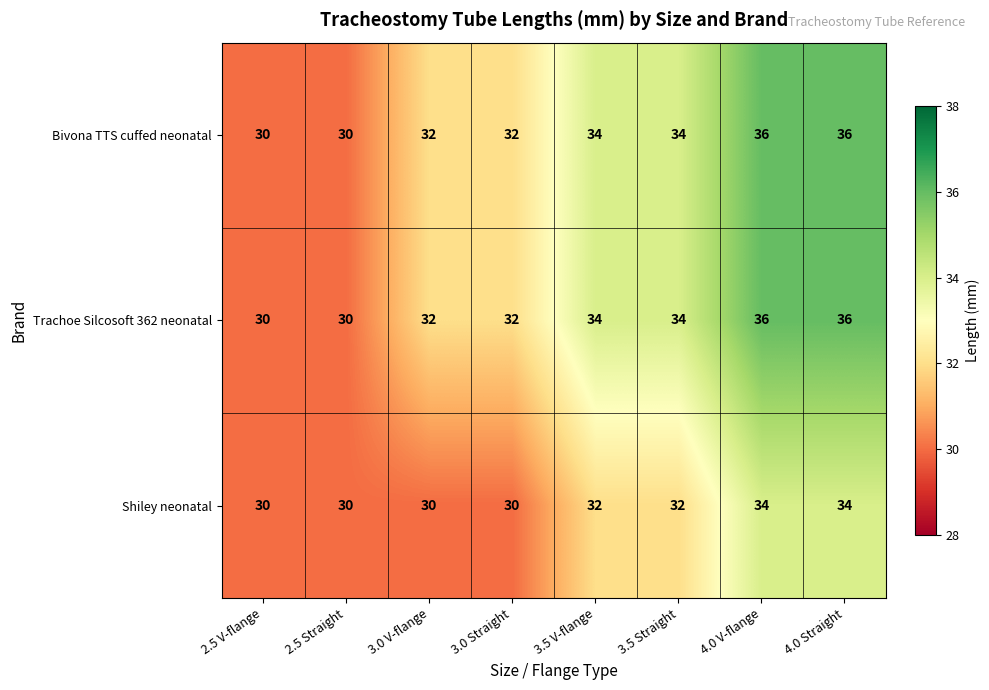

Reading right to left, transcribe all the data shown in this chart.

Bivona TTS cuffed neonatal: 36	36	34	34	32	32	30	30
Trachoe Silcosoft 362 neonatal: 36	36	34	34	32	32	30	30
Shiley neonatal: 34	34	32	32	30	30	30	30